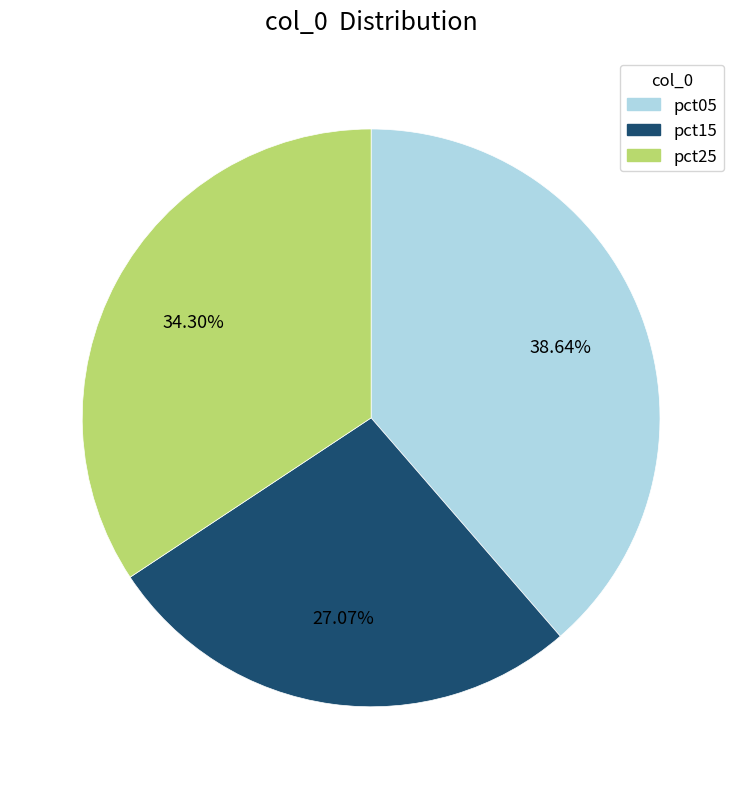

Is there any slice that represents more than half of the pie?

No